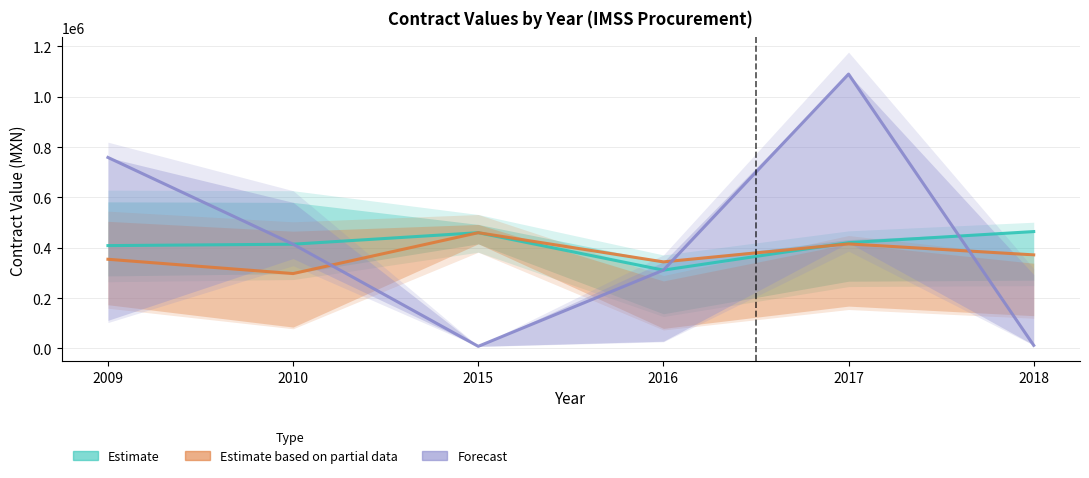

At which label is awards.value.amount closest to 387721?

2009